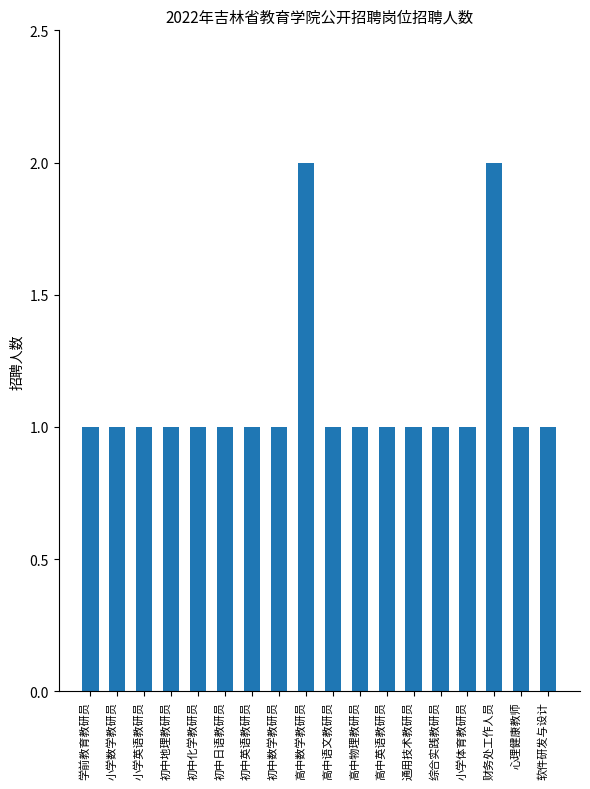

What is the difference between the maximum and minimum values?

1